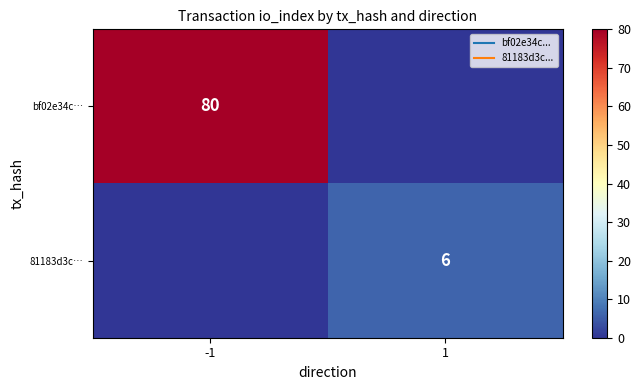

How many positive values does the bf02e34c… series have?

1